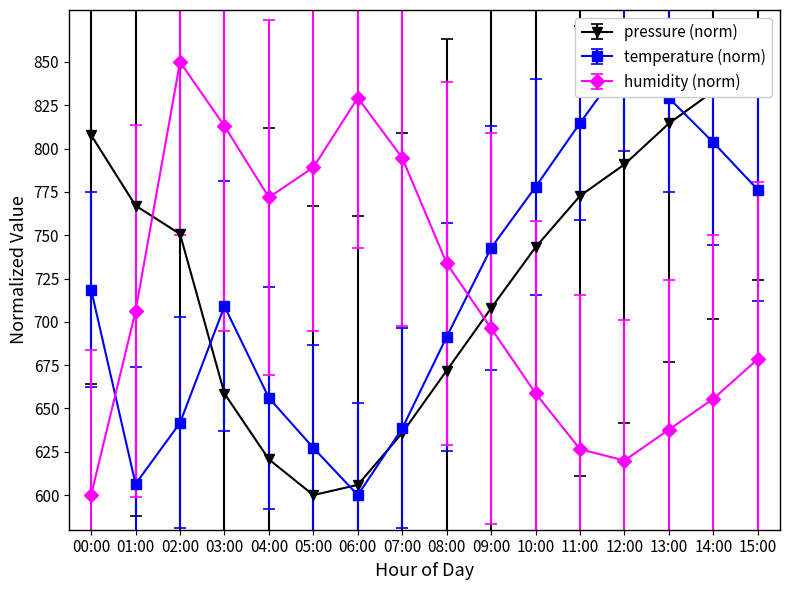

At how many categories does at least one series exceed 762?

14